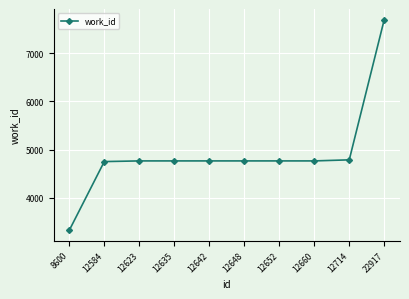

What is the ratio of the value at 12623 to the value at 12648?

1.0